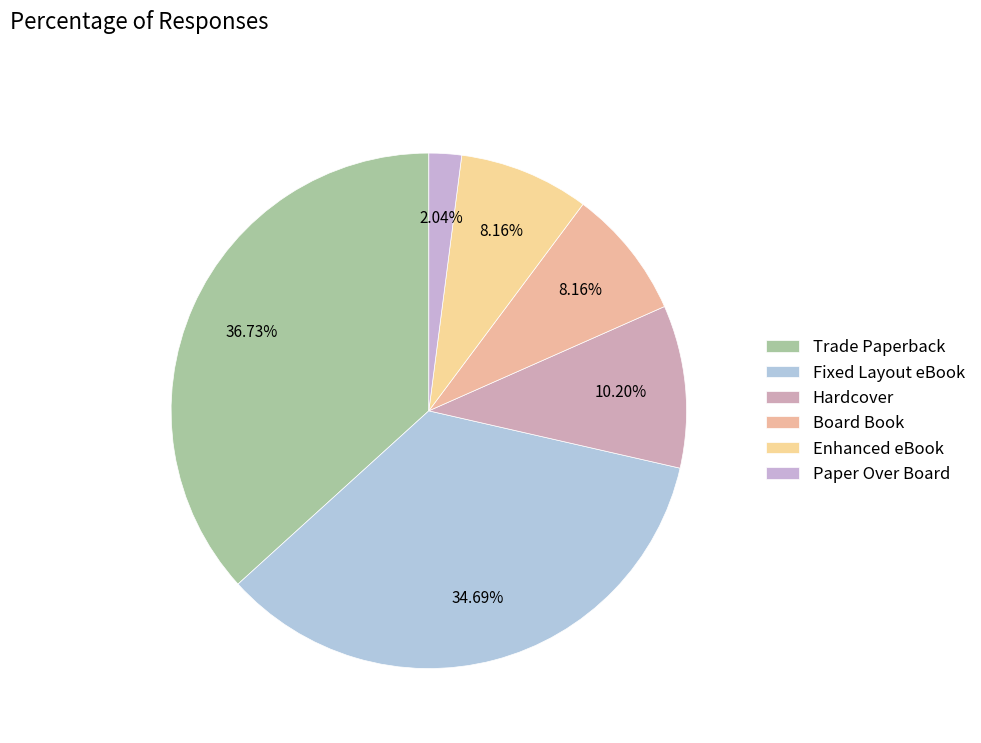

What is the total percentage of Paper Over Board and Enhanced eBook?

10.2%